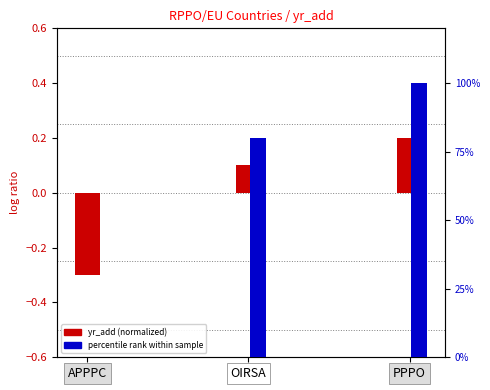

Is it true that percentile rank within sample equals 174.3 at PPPO?

False